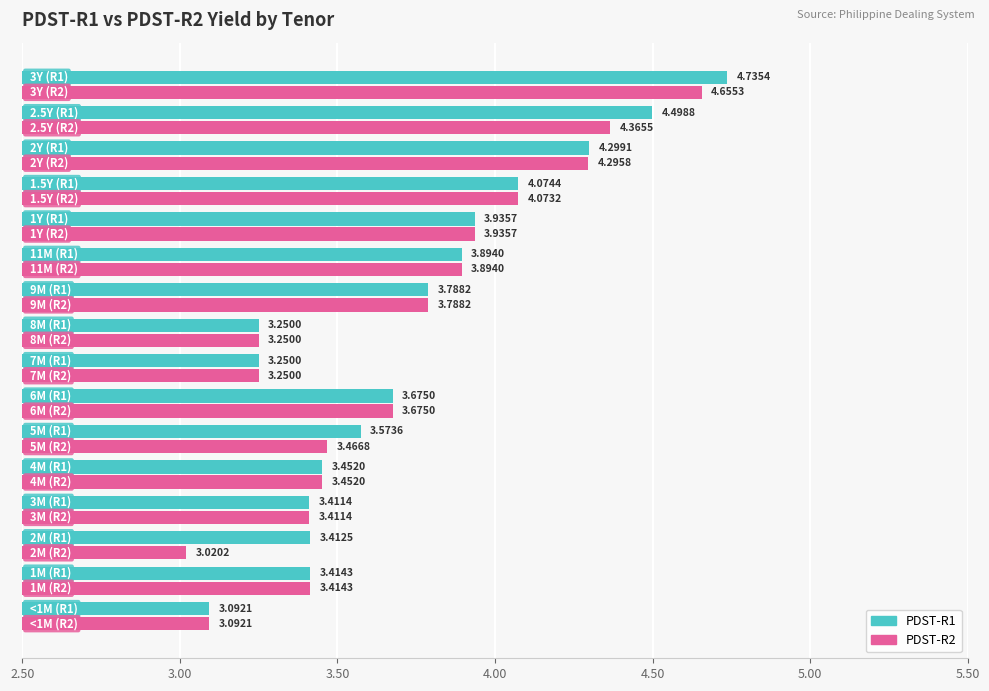

Rank the series by their average value, from highest to lowest.

PDST-R1, PDST-R2